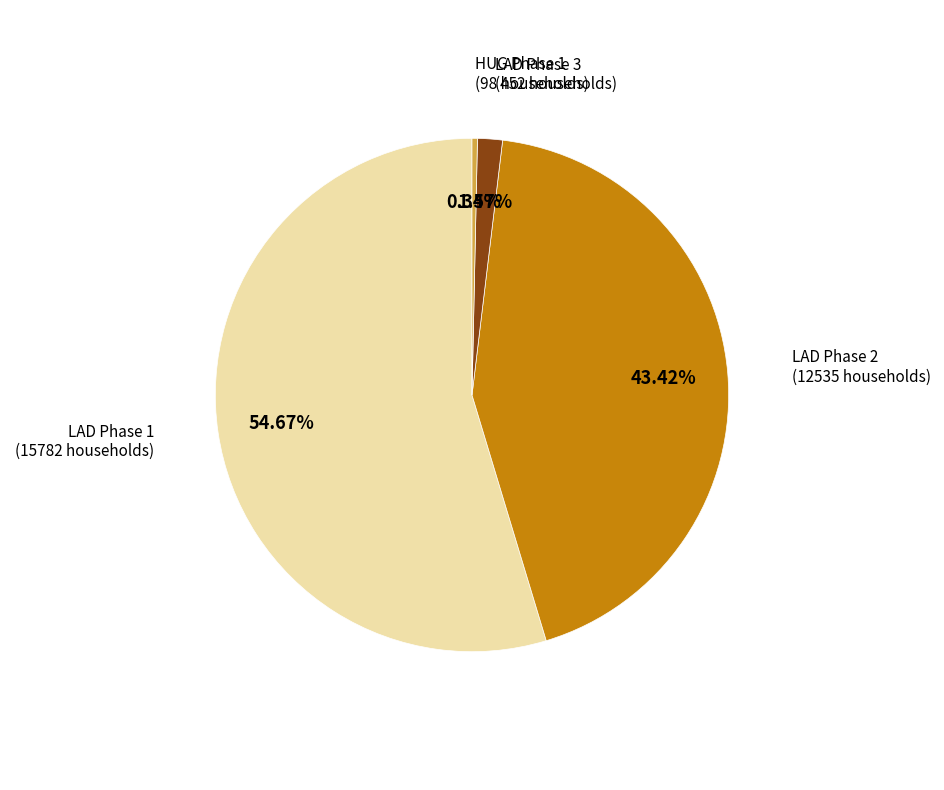

To the nearest percent, what percentage of the pie is LAD Phase 3?

2%